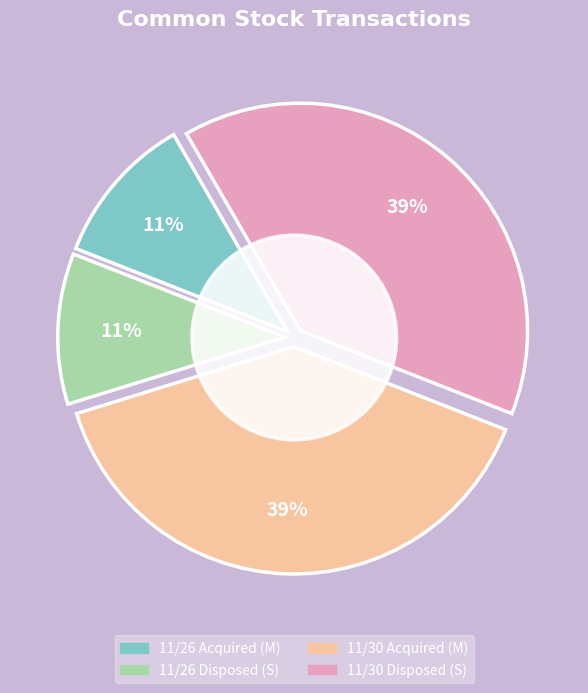

Is there any slice that represents more than half of the pie?

No